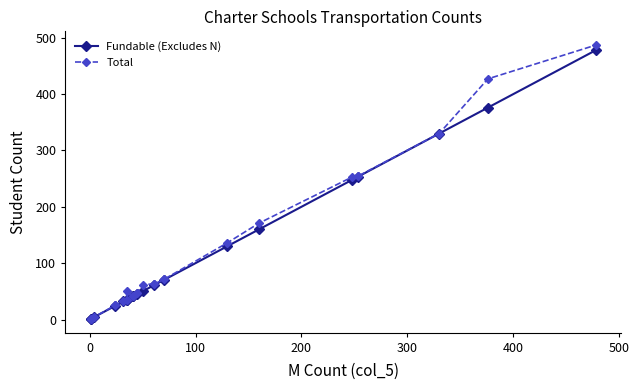

How many series are shown in this chart?

2